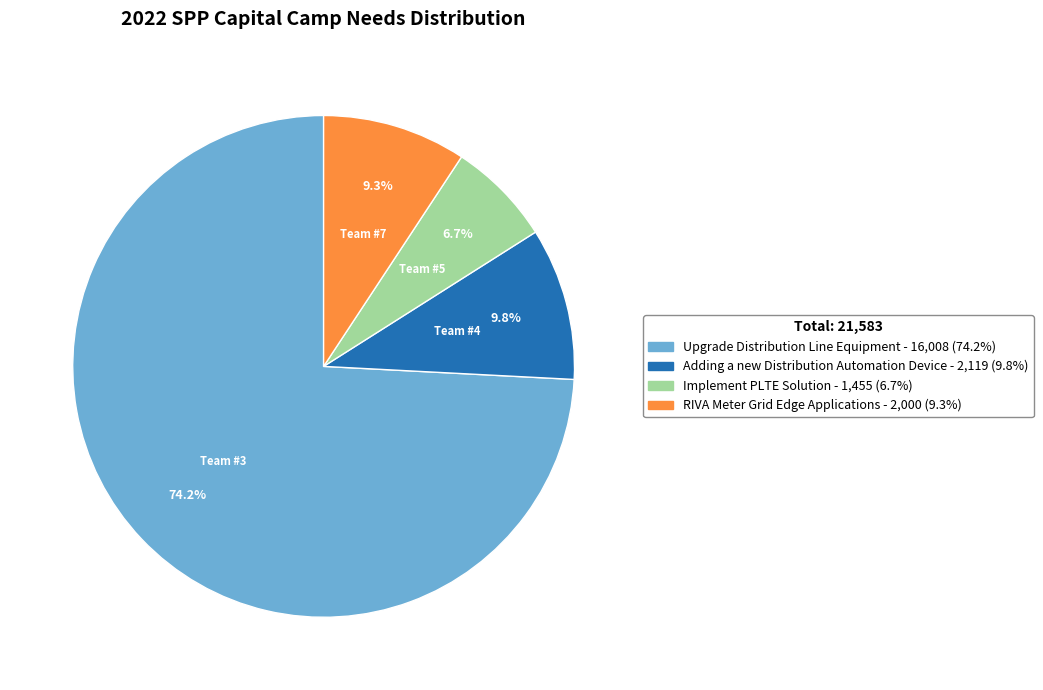

Between Implement PLTE Solution and RIVA Meter Grid Edge Applications, which is larger?

RIVA Meter Grid Edge Applications